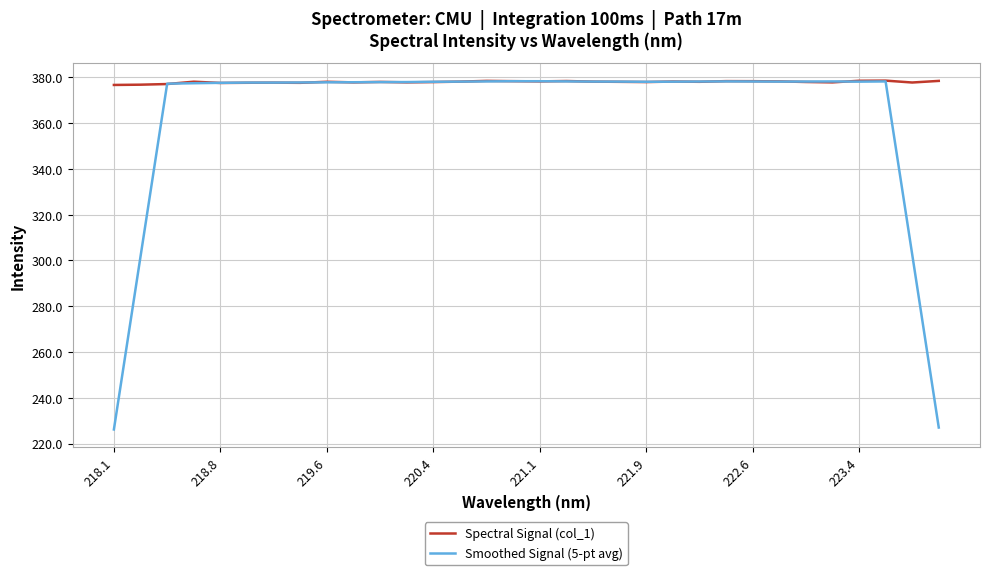

Which series has the largest range (max minus min)?

Smoothed Signal (5-pt avg)